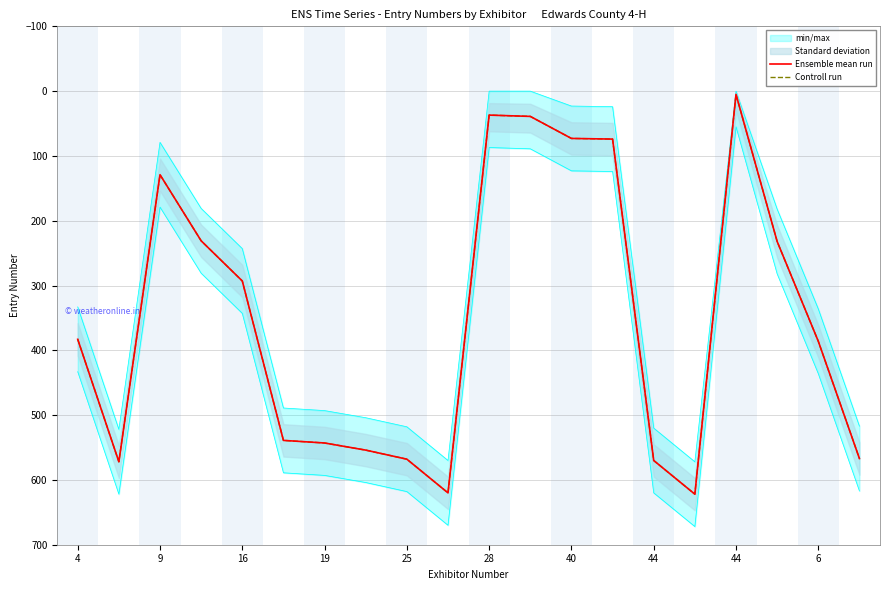

At how many categories does at least one series exceed 384?

10